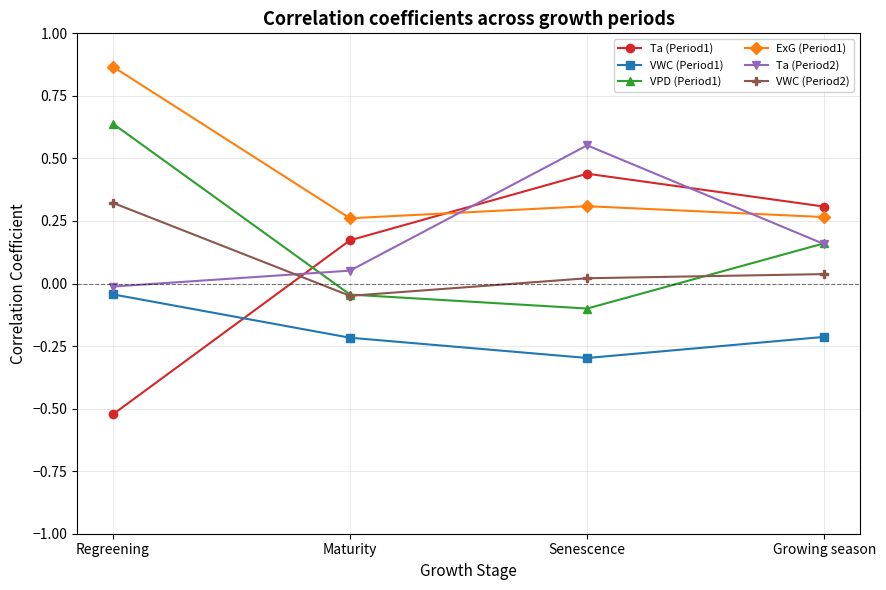

Rank the series by their maximum value, from highest to lowest.

ExG (Period1), VPD (Period1), Ta (Period2), Ta (Period1), VWC (Period2), VWC (Period1)